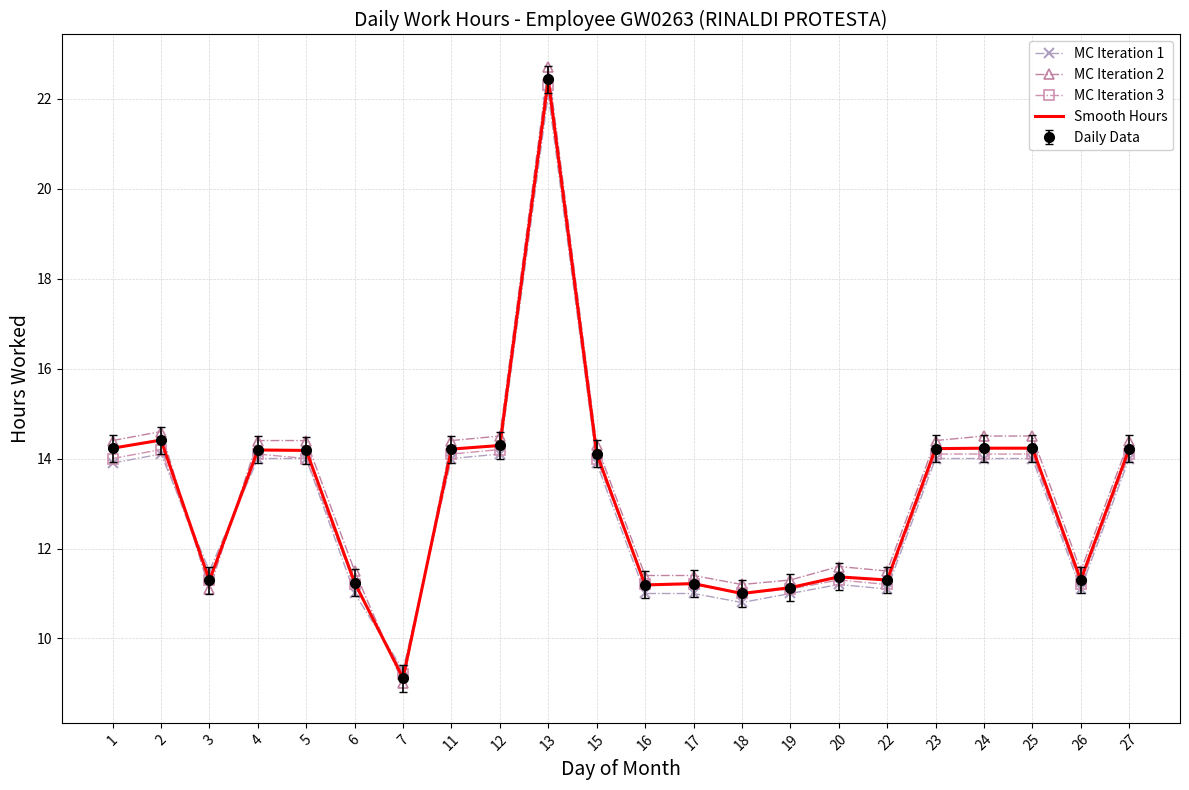

Where is the first local minimum for MC Iteration 2?

3